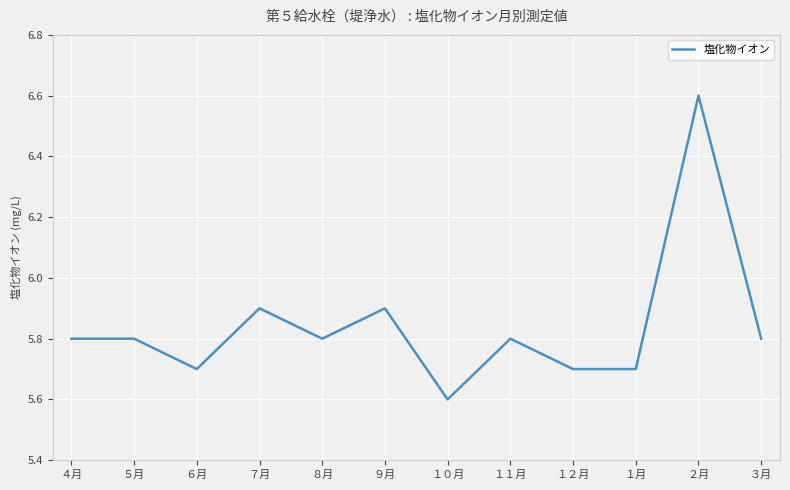

True or false: the data shows 7.7 at １１月.

False